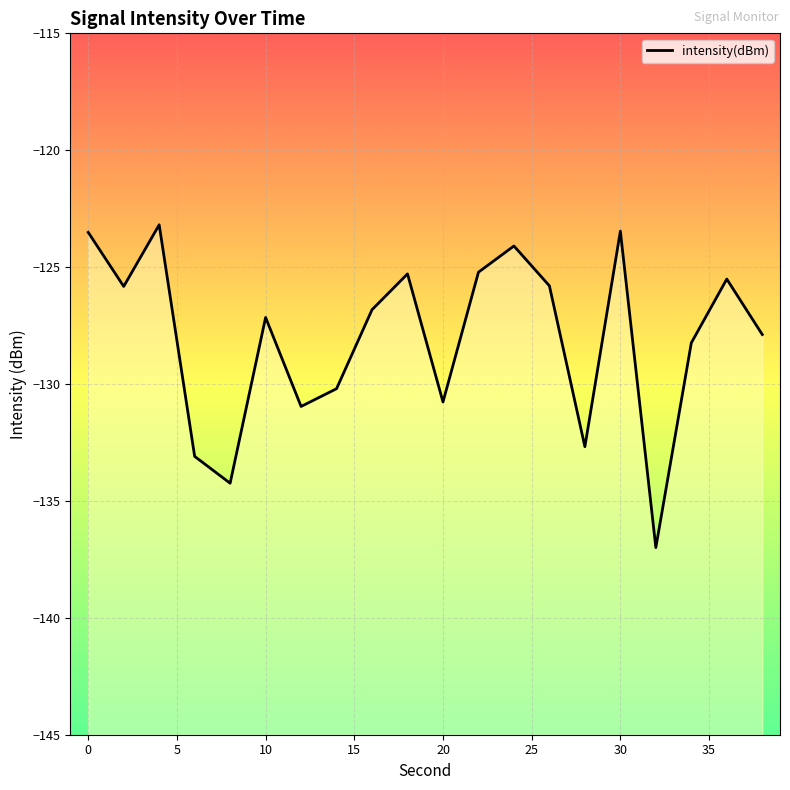

Is it true that the value at 18 is -164.0?

False